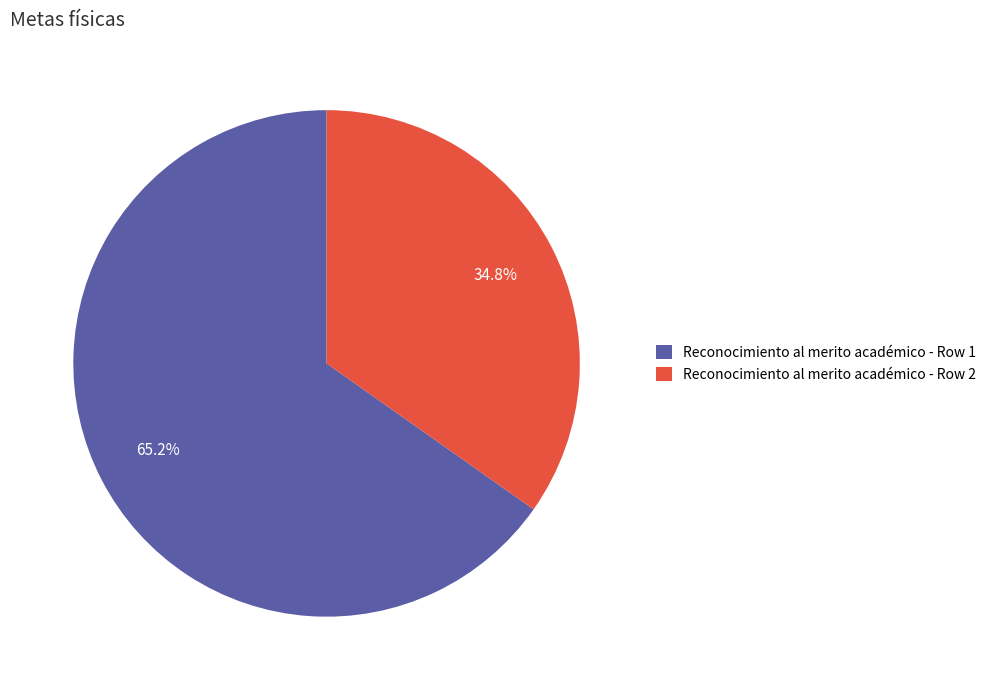

To the nearest percent, what is the average slice percentage?

50%